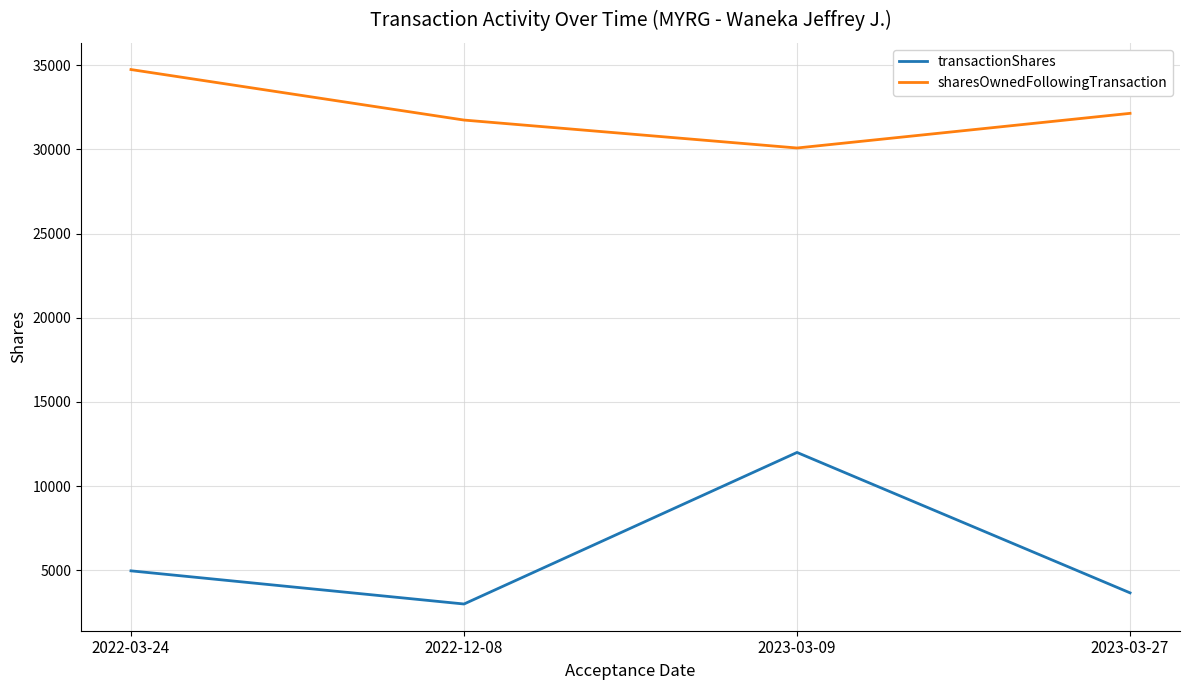

Where is transactionShares nearest to the value 7500?

2022-03-24